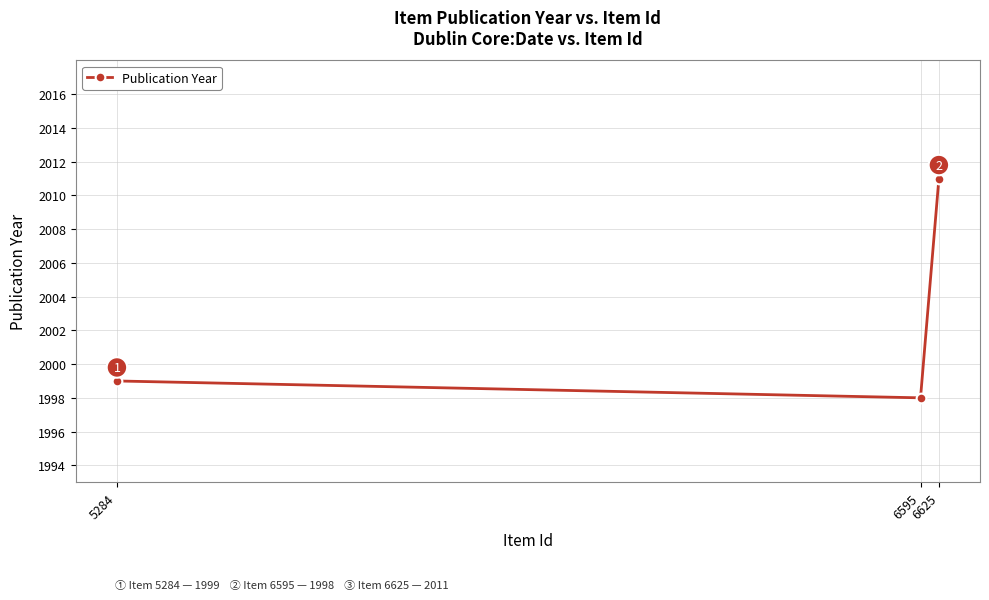

What is the smallest value displayed?

1998